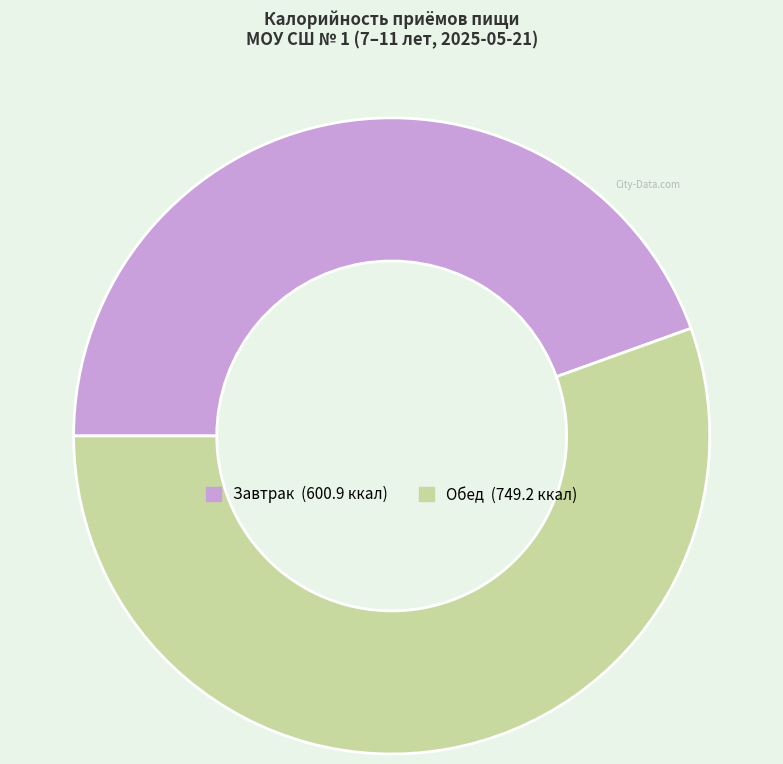

How many slices are in this pie chart?

2